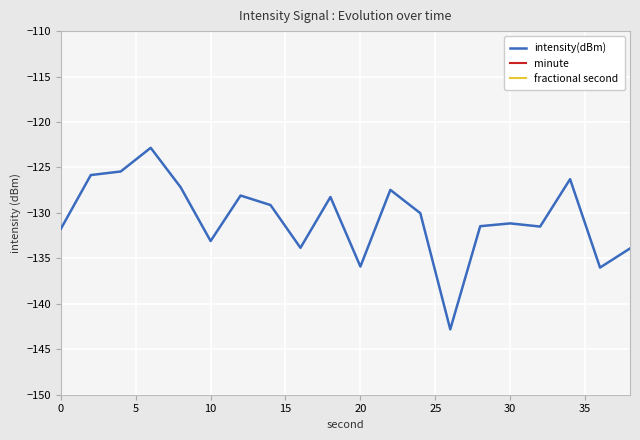

Where is the first local minimum for intensity(dBm)?

10